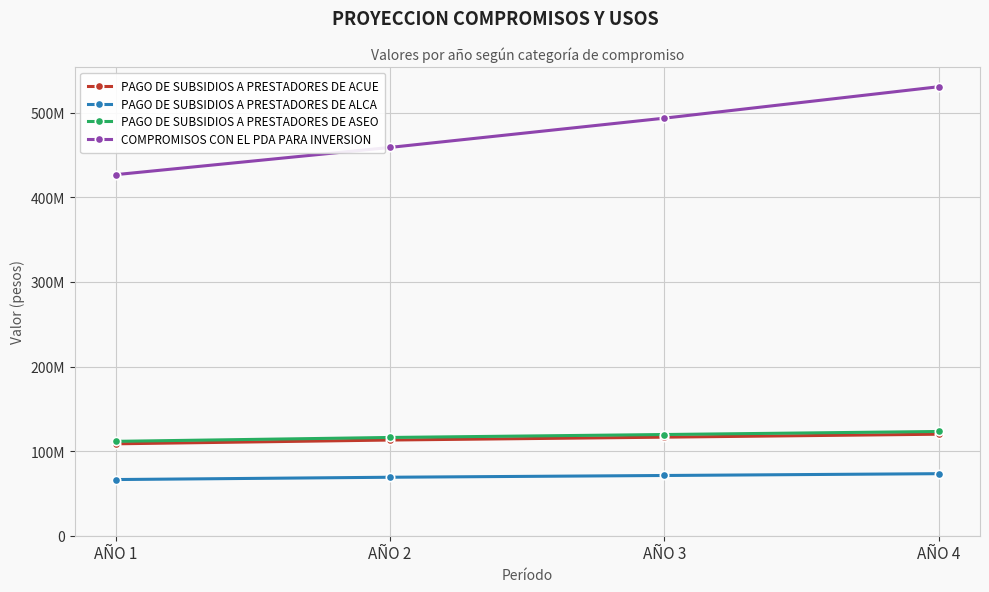

Which series has the widest spread of values?

COMPROMISOS CON EL PDA PARA INVERSION